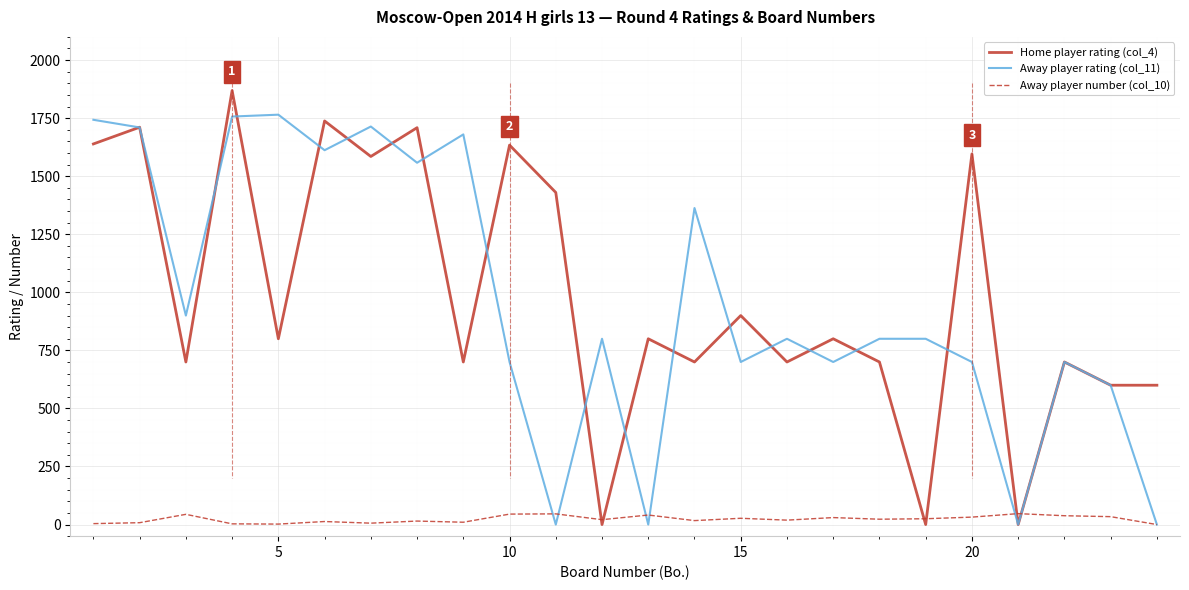

Which series has the largest range (max minus min)?

Home player rating (col_4)